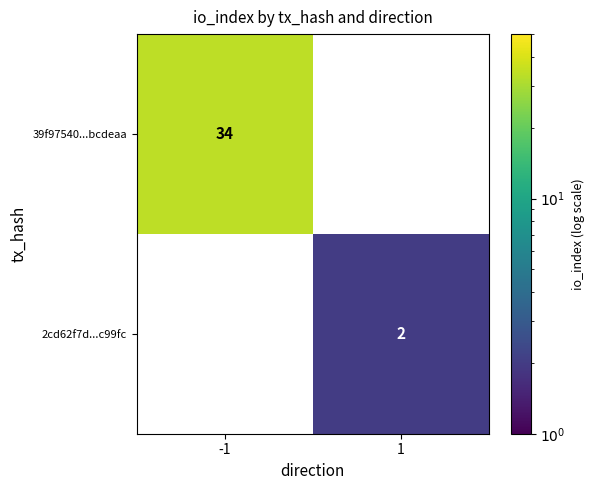

What is the sum of all 39f97540...bcdeaa values?

34